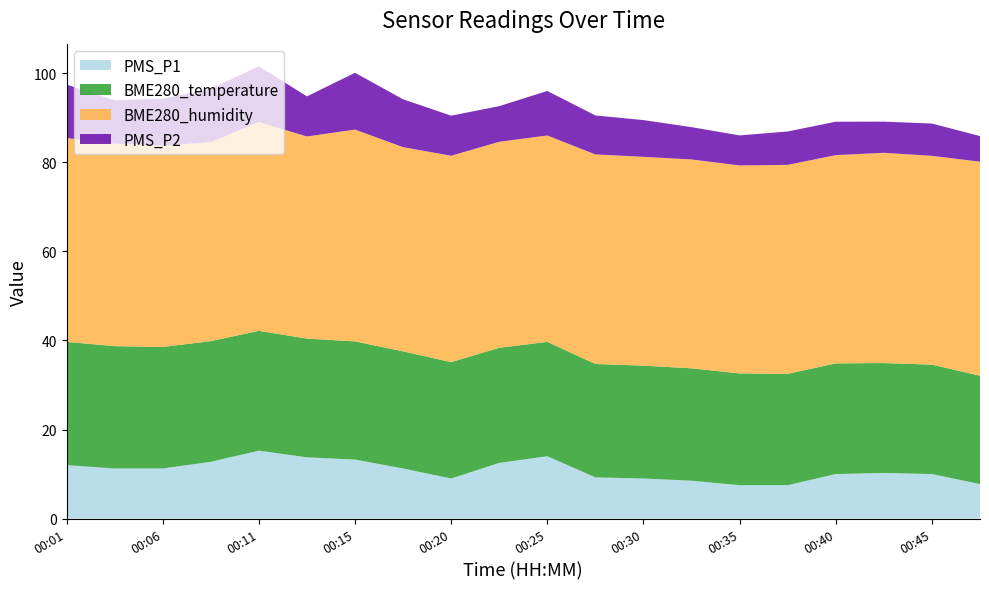

Reading left to right, extract all data points from this chart.

PMS_P1: 00:01=12.0	00:03=11.2	00:06=11.2	00:08=12.8	00:11=15.2	00:13=13.8	00:15=13.2	00:18=11.2	00:20=9.0	00:23=12.5	00:25=14.0	00:27=9.2	00:30=9.0	00:32=8.5	00:35=7.5	00:37=7.5	00:40=10.0	00:42=10.2	00:45=10.0	00:47=7.8
BME280_temperature: 00:01=27.7	00:03=27.5	00:06=27.3	00:08=27.1	00:11=26.9	00:13=26.7	00:15=26.5	00:18=26.3	00:20=26.1	00:23=25.9	00:25=25.7	00:27=25.5	00:30=25.3	00:32=25.2	00:35=25.1	00:37=25.0	00:40=24.9	00:42=24.7	00:45=24.6	00:47=24.3
BME280_humidity: 00:01=45.8	00:03=45.5	00:06=45.2	00:08=44.6	00:11=46.9	00:13=45.4	00:15=47.6	00:18=45.9	00:20=46.3	00:23=46.3	00:25=46.3	00:27=47.1	00:30=46.9	00:32=46.9	00:35=46.7	00:37=46.9	00:40=46.8	00:42=47.2	00:45=46.9	00:47=48.1
PMS_P2: 00:01=12.0	00:03=9.8	00:06=10.5	00:08=12.0	00:11=12.5	00:13=9.0	00:15=12.8	00:18=10.8	00:20=9.0	00:23=8.0	00:25=10.0	00:27=8.8	00:30=8.2	00:32=7.2	00:35=6.8	00:37=7.5	00:40=7.5	00:42=7.0	00:45=7.2	00:47=5.8